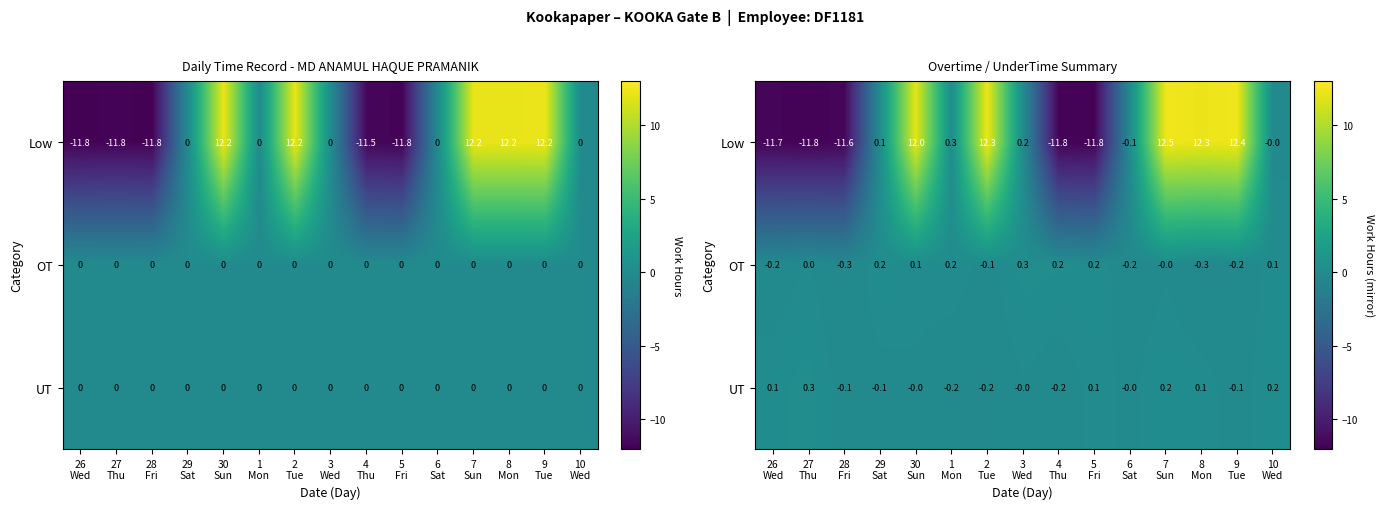

The UT series shows 0.3 at 10 Wed. True or false?

False